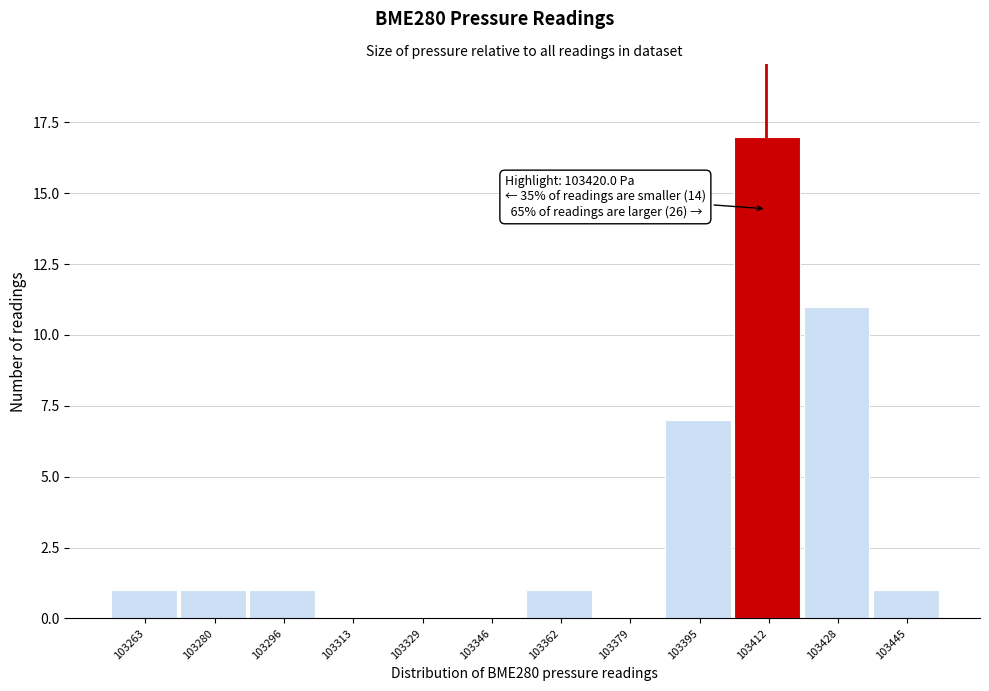

Reading left to right, transcribe all the data shown in this chart.

103263=1	103280=1	103296=1	103313=0	103329=0	103346=0	103362=1	103379=0	103395=7	103412=17	103428=11	103445=1